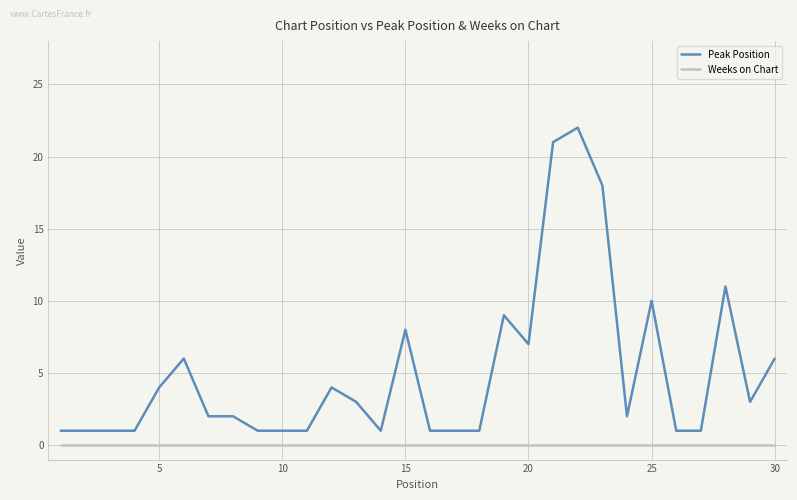

Which series has the largest range (max minus min)?

Peak Position